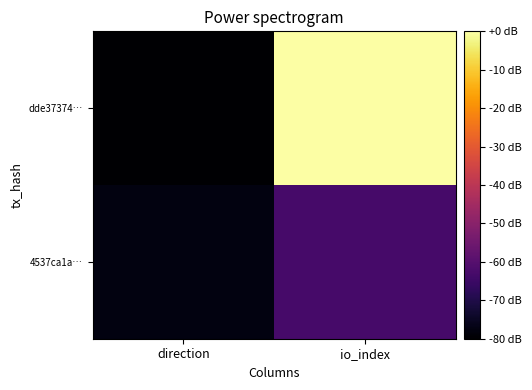

What is the spread (max minus min) of values at direction?

2.3